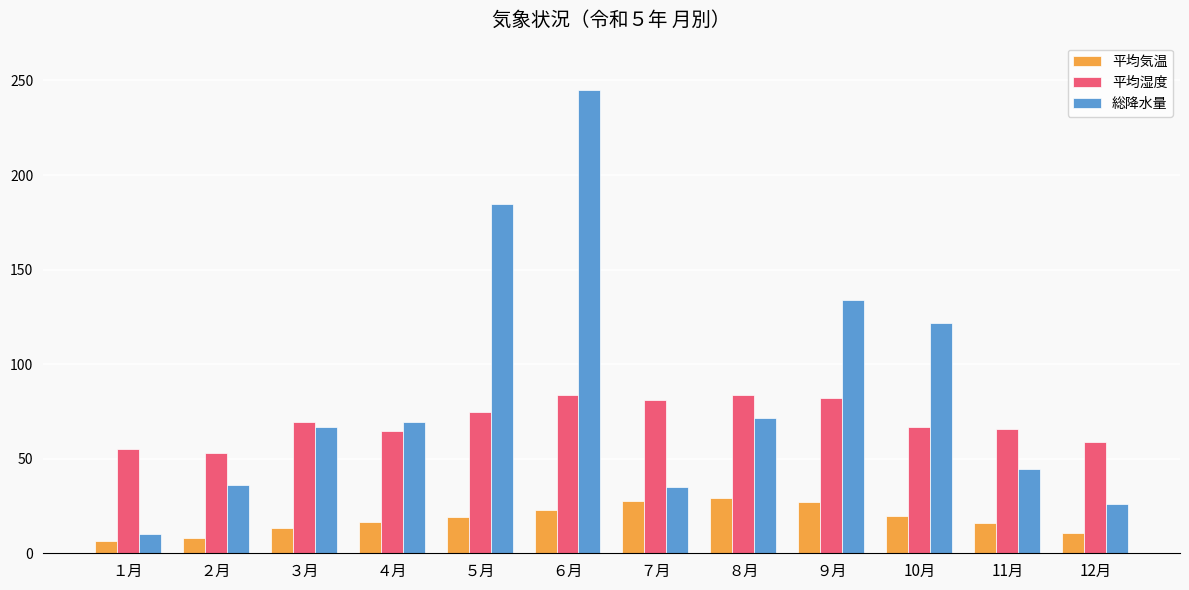

What is the difference between the highest and lowest values at 11月?

49.8